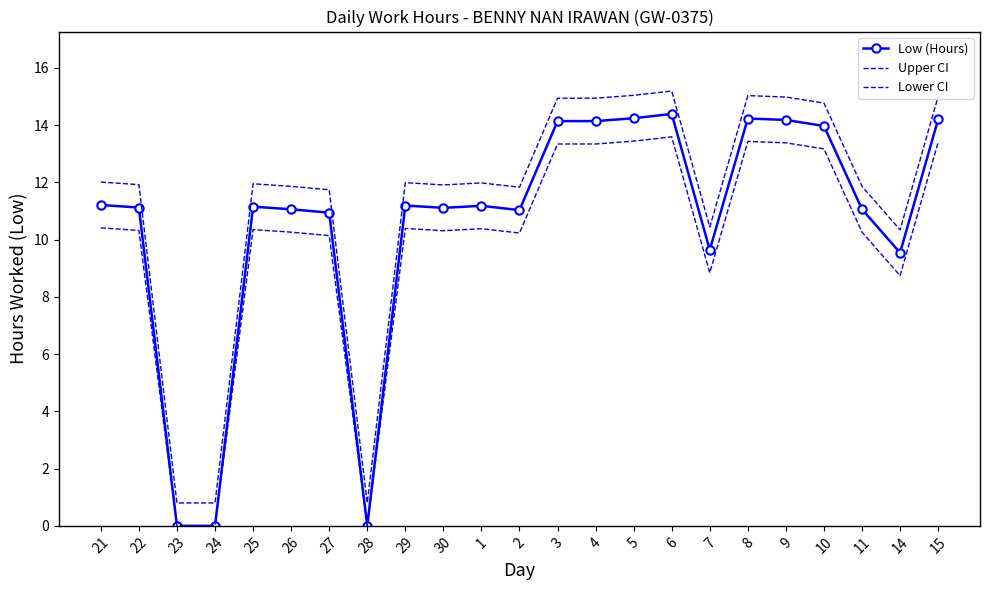

How many interior local valleys does the Upper CI series have?

5